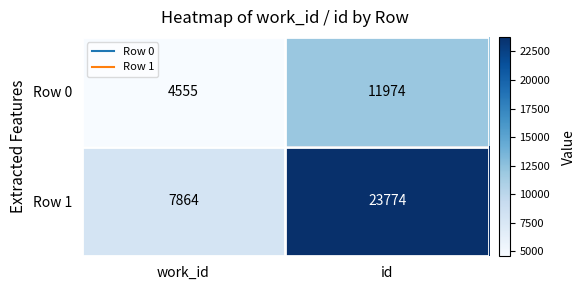

At work_id, list the series in order from smallest to largest.

Row 0, Row 1